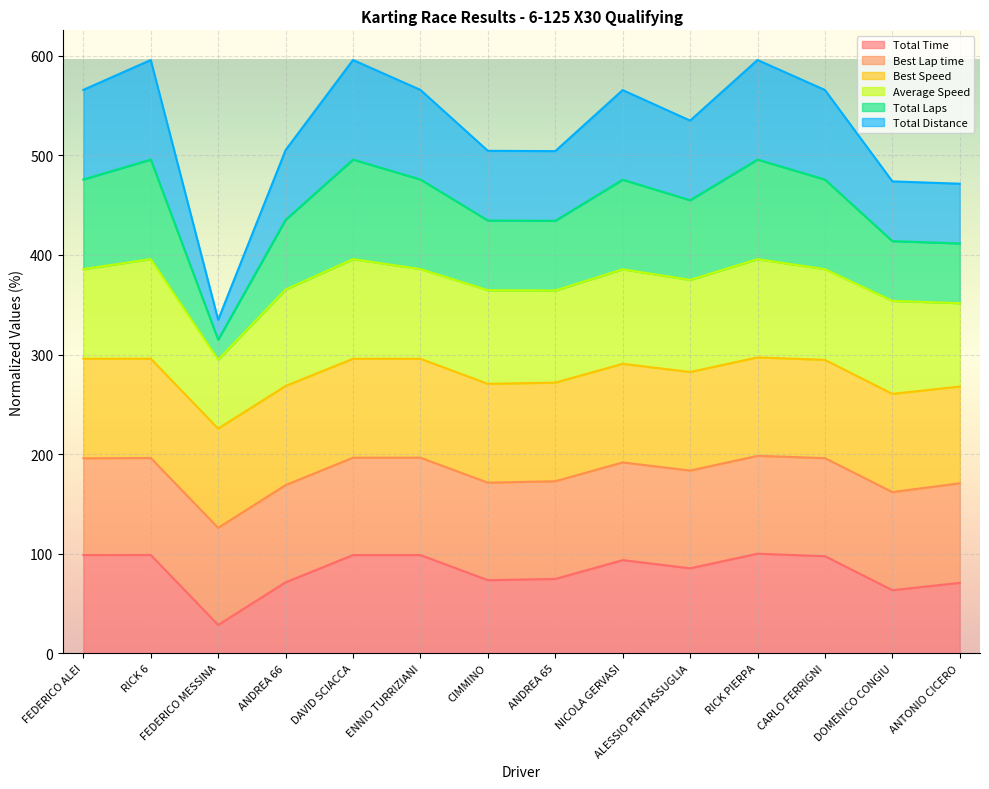

True or false: Total Time has more than 0 interior local peaks.

True